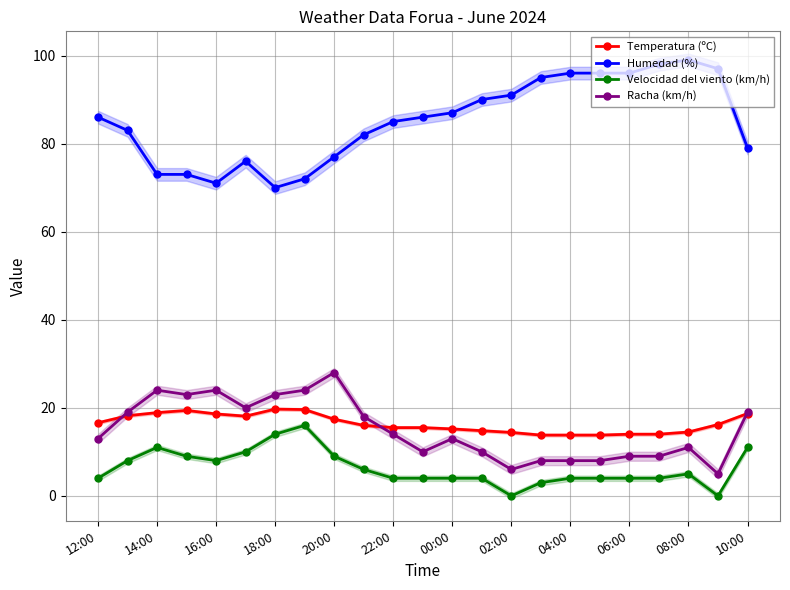

Is it true that Racha (km/h) equals 14.0 at 22:00?

True